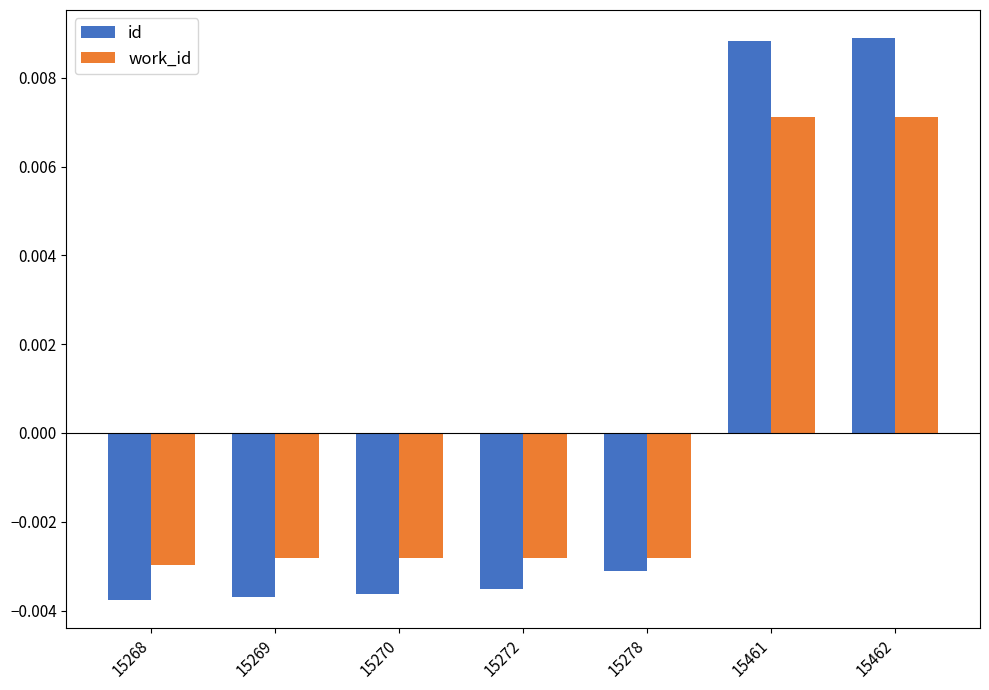

Is the value of id at 15272 greater than the value of work_id at 15461?

No